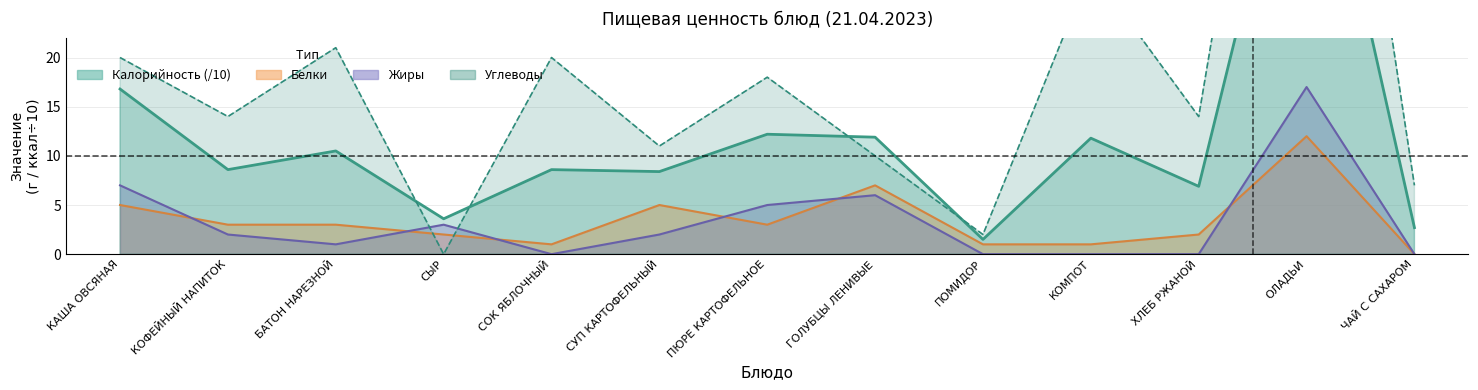

Reading right to left, transcribe all the data shown in this chart.

Калорийность: 2.7	51.5	6.9	11.8	1.5	11.9	12.2	8.4	8.6	3.6	10.5	8.6	16.8
Белки: 0.0	12.0	2.0	1.0	1.0	7.0	3.0	5.0	1.0	2.0	3.0	3.0	5.0
Жиры: 0.0	17.0	0.0	0.0	0.0	6.0	5.0	2.0	0.0	3.0	1.0	2.0	7.0
Углеводы: 7.0	79.0	14.0	29.0	2.0	10.0	18.0	11.0	20.0	0.0	21.0	14.0	20.0